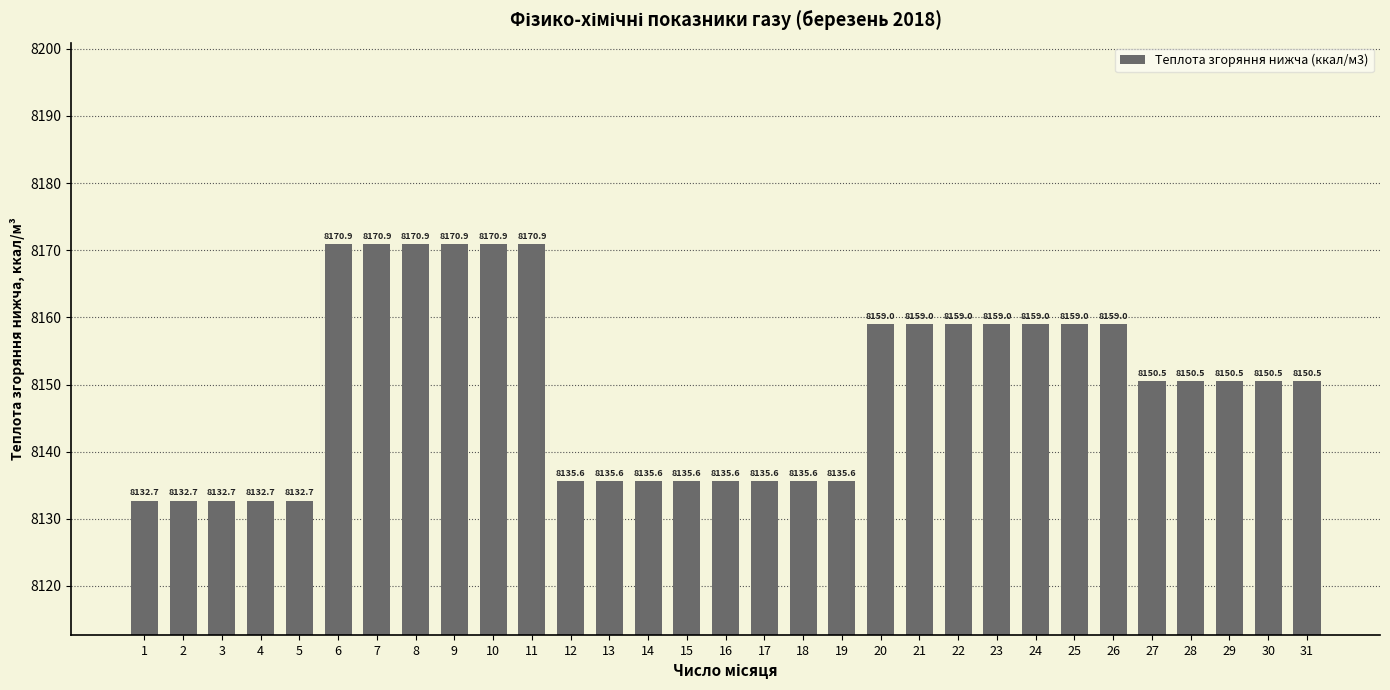

Read the value at 26.

8159.0